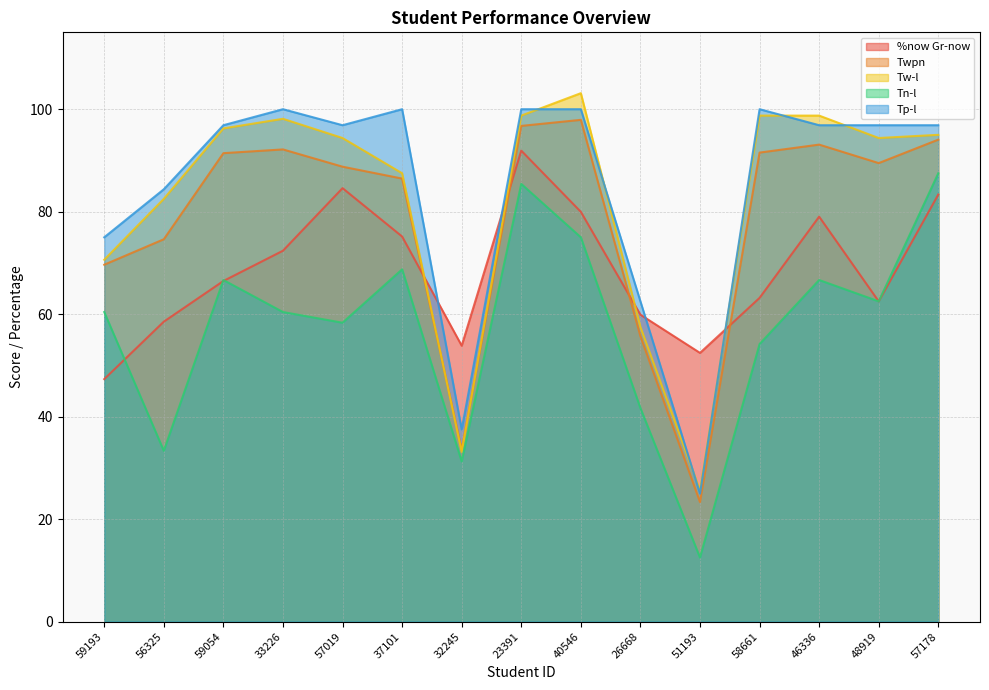

At which label does Tp-l reach its minimum?

51193